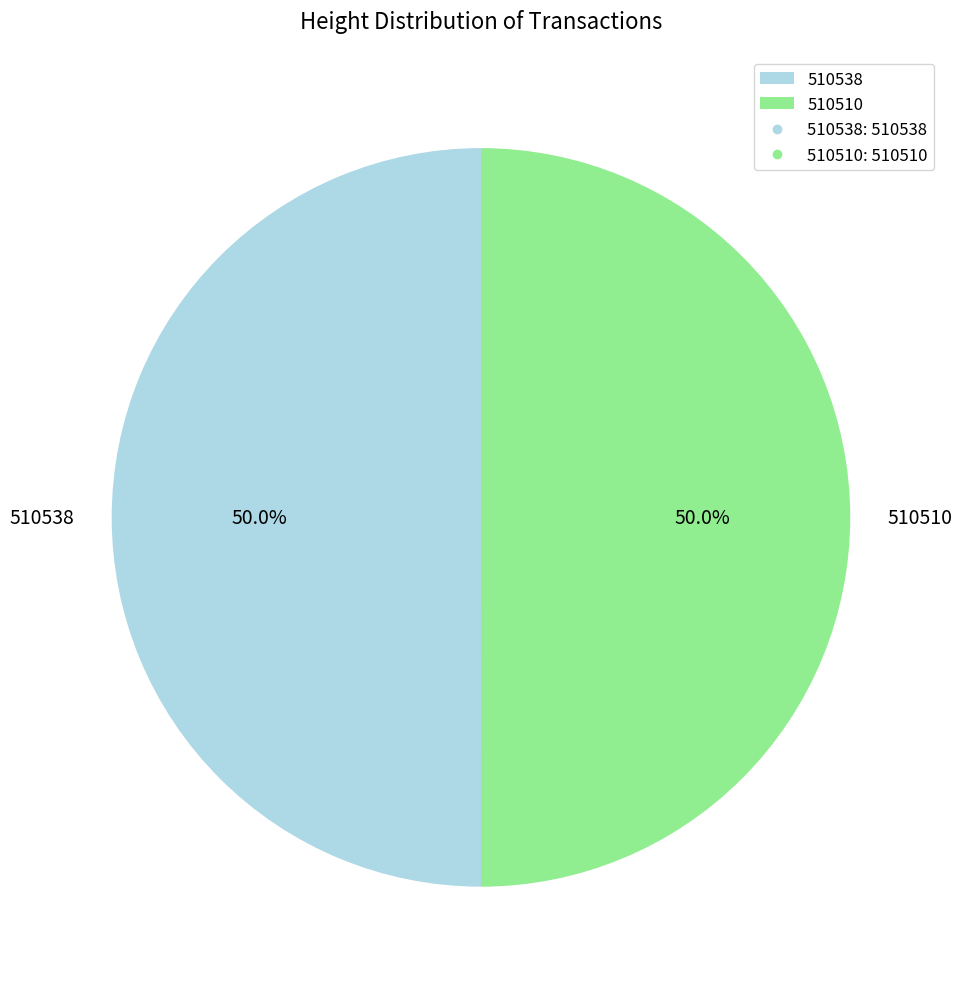

What is the ratio of the value at 510538 to the value at 510510?

1.0